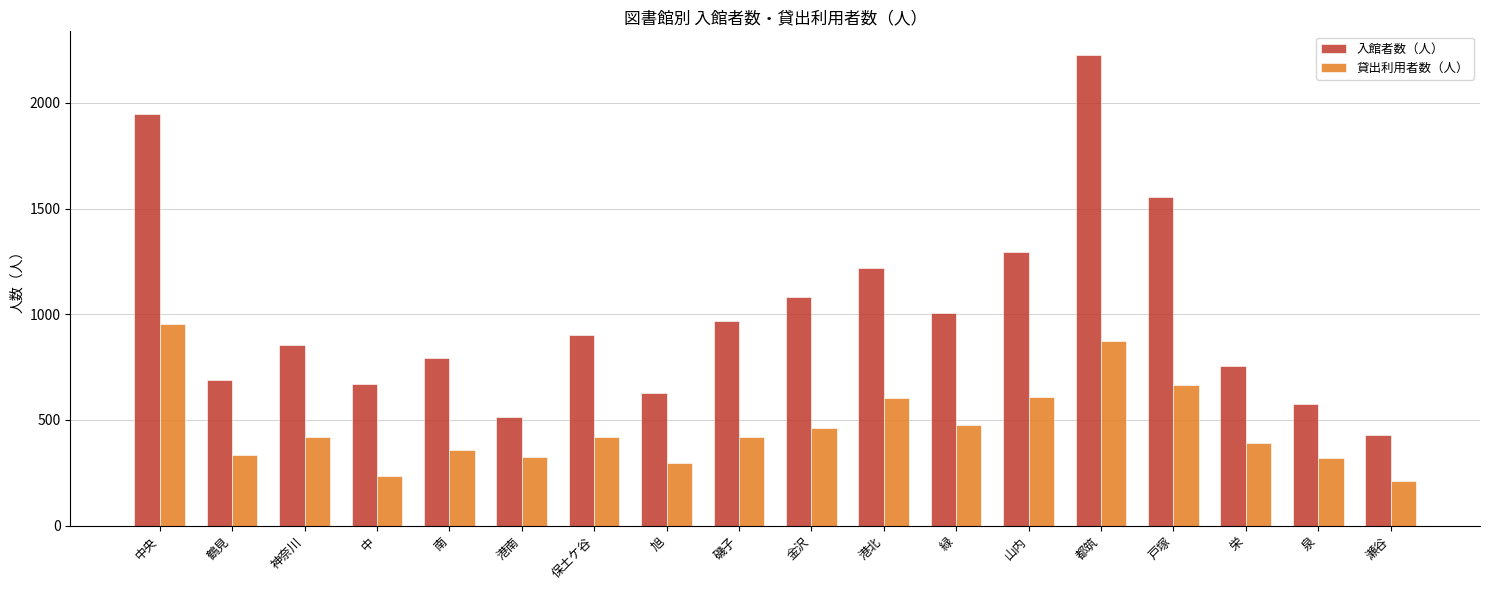

List the series in order of their overall mean, lowest first.

貸出利用者数（人）, 入館者数（人）